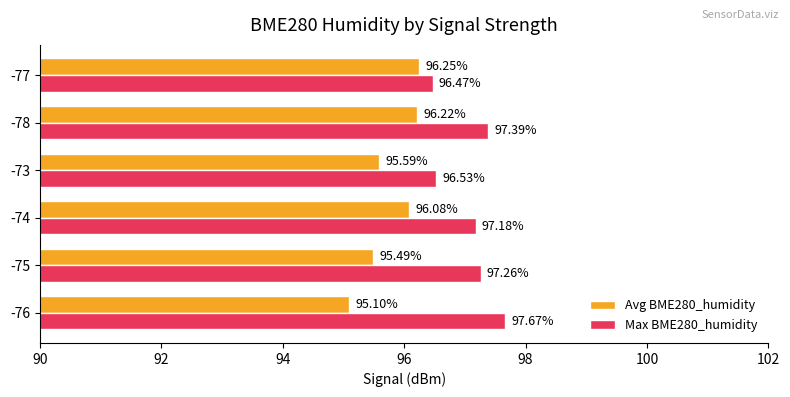

What is the minimum value shown in the chart?

95.1